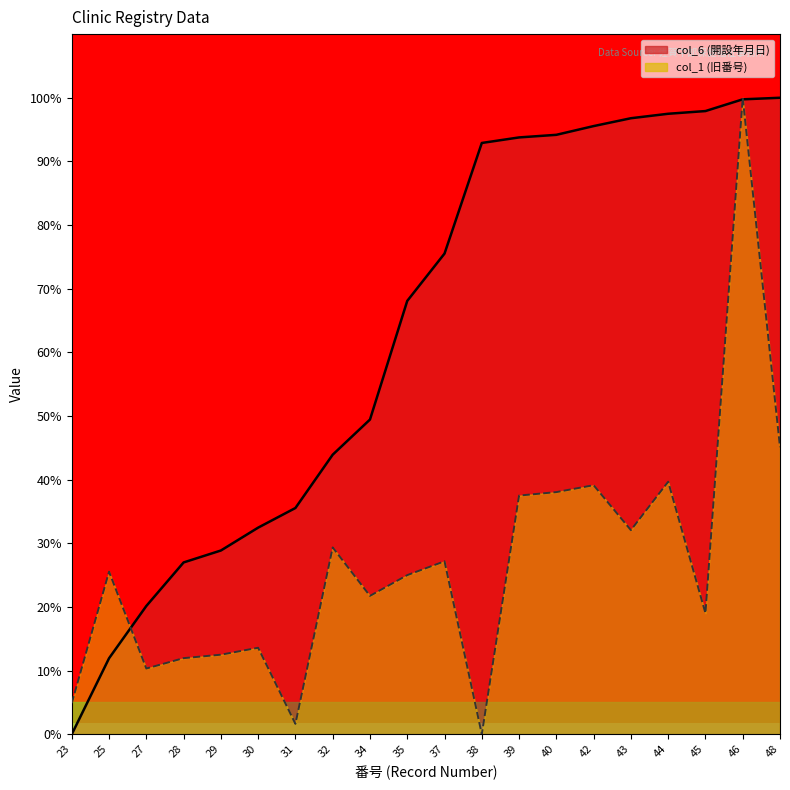

What is the average value of the col_6 series?

63.1